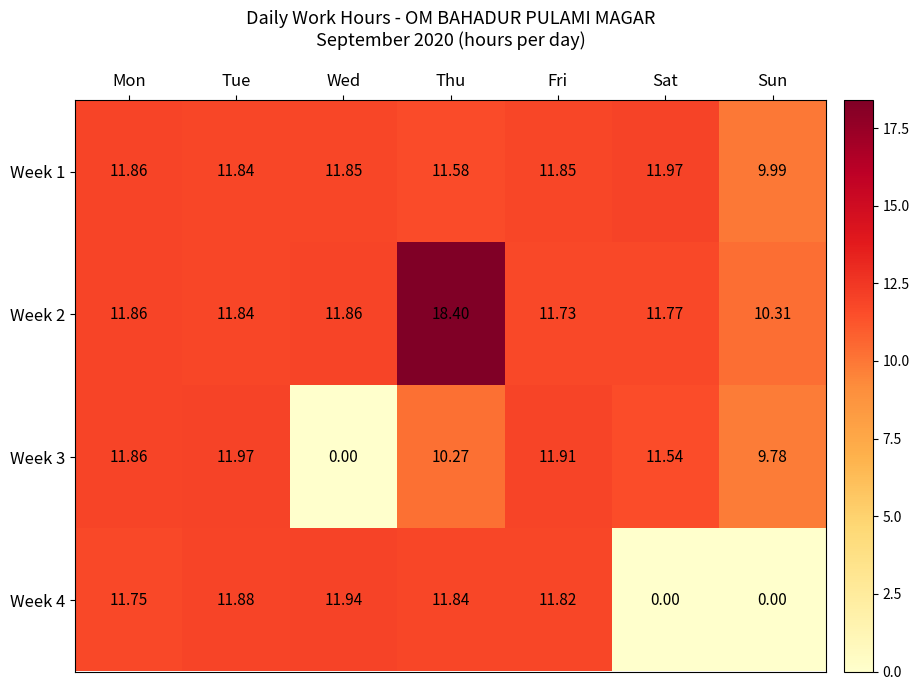

At which category is the sum across all series the highest?

Thu